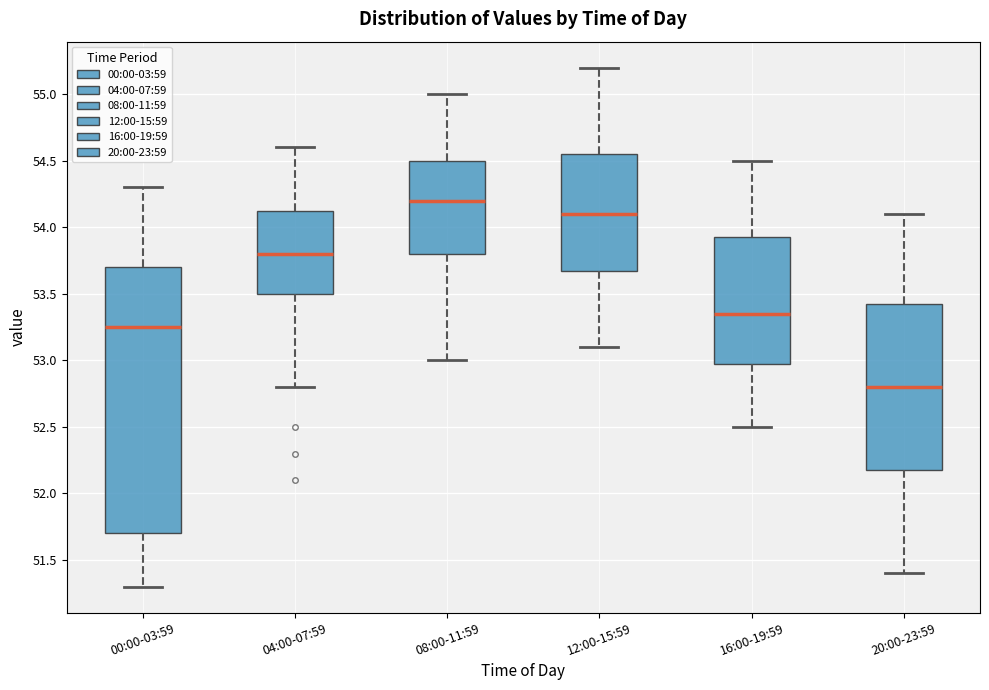

Comparing the boxes themselves (not the whiskers), which one is the tallest?

00:00-03:59